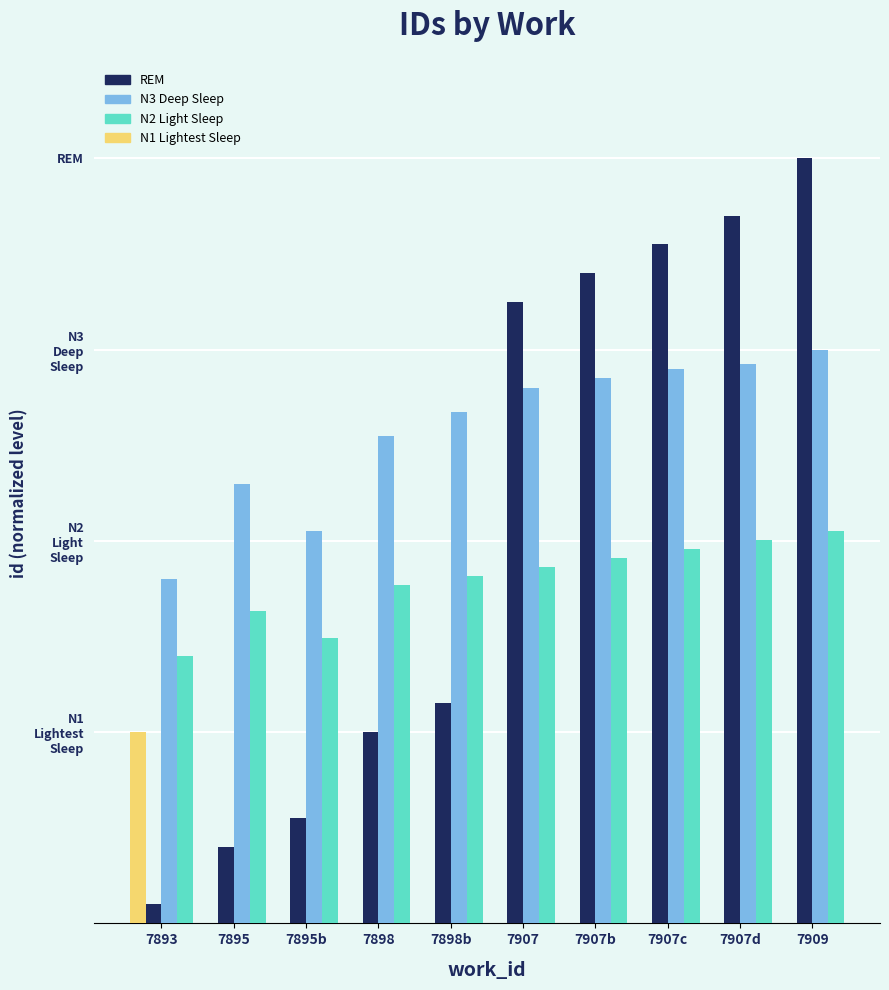

Is it true that REM equals 4.5 at 7907b?

False